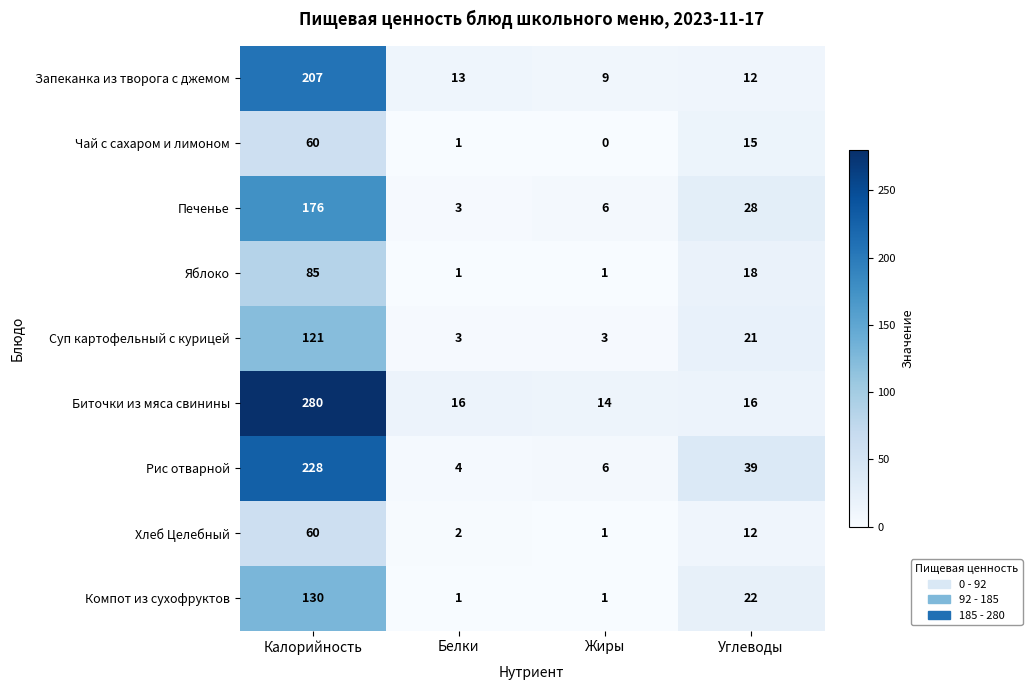

Which series changed the most between Калорийность and Жиры?

Биточки из мяса свинины